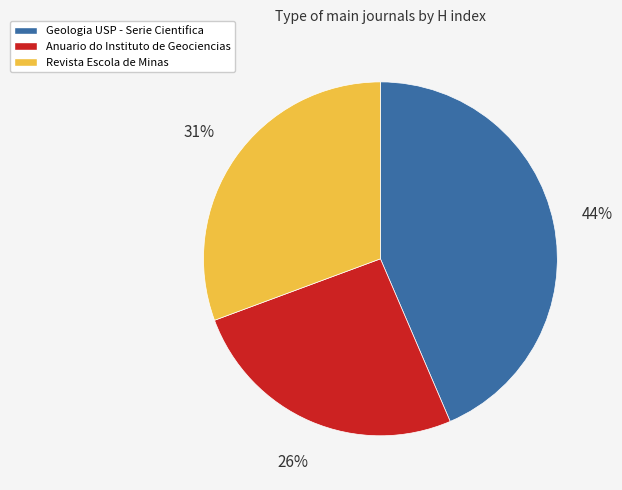

Count the number of slices in the pie.

3